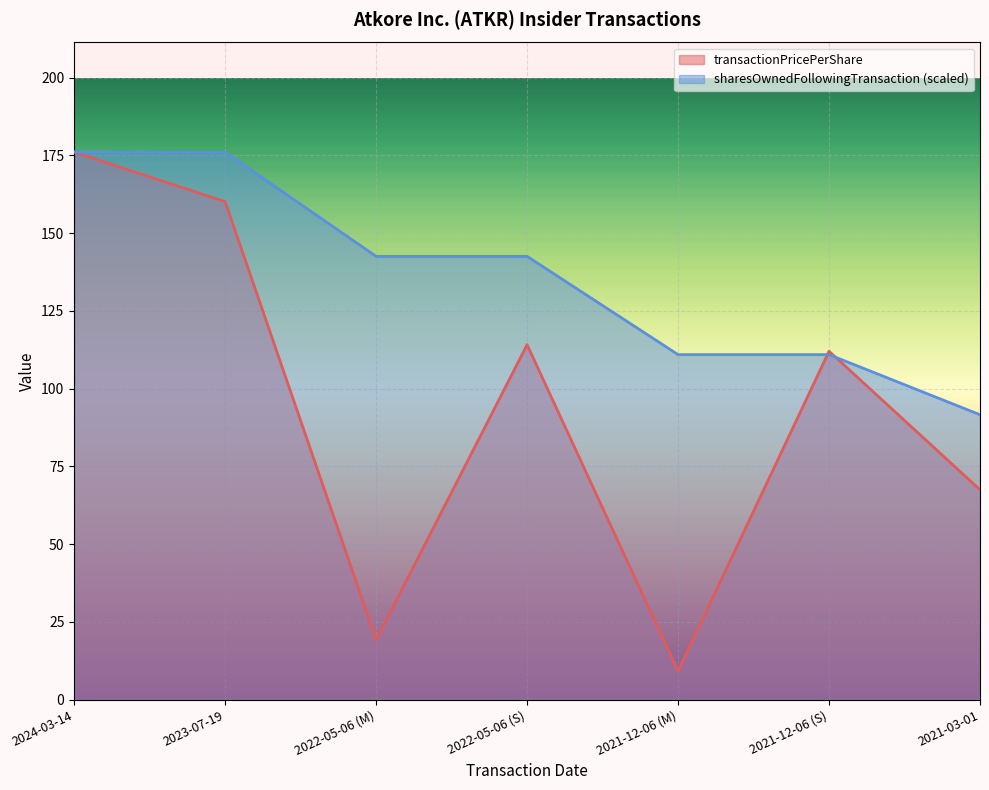

True or false: sharesOwnedFollowingTransaction has more than 1 interior local peaks.

False